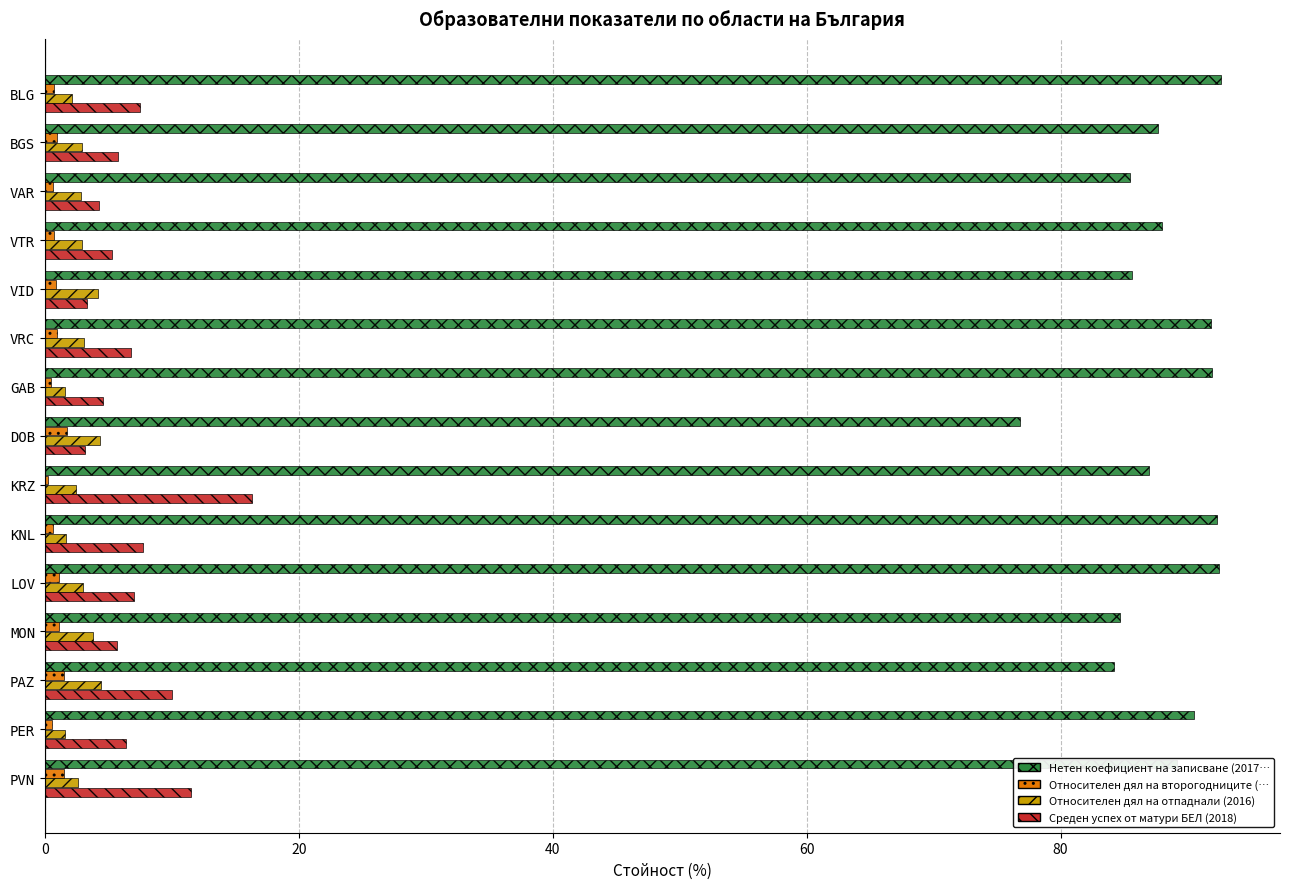

What is the greatest value displayed?

92.6